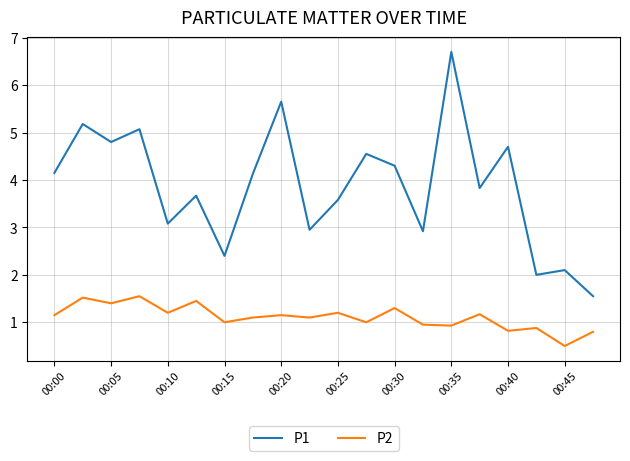

True or false: P1 and P2 intersect in this chart.

False